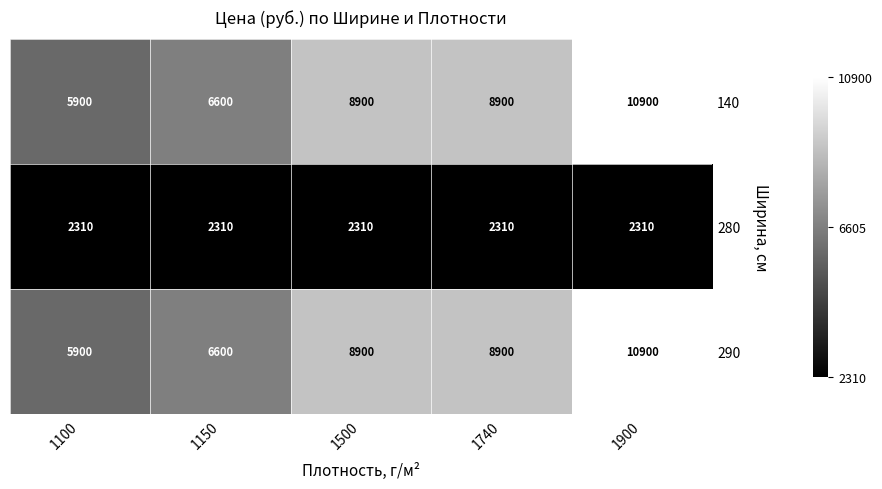

What is the minimum value shown in the chart?

2310